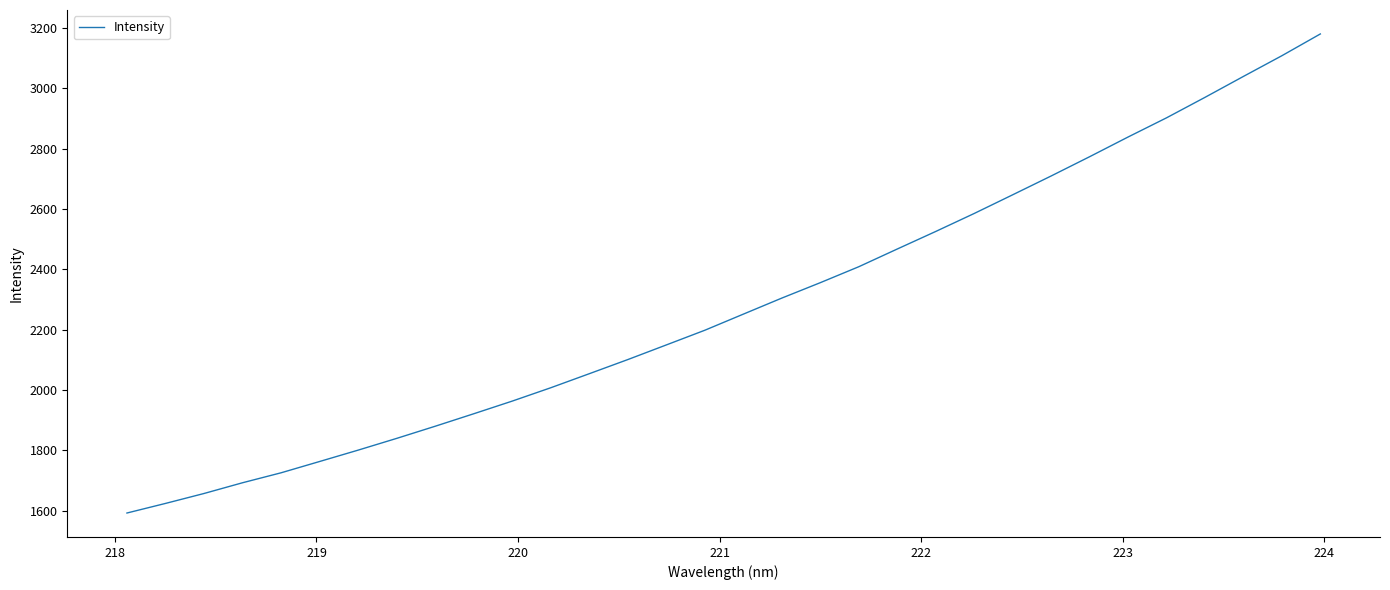

What is the maximum value shown in the chart?

3180.8